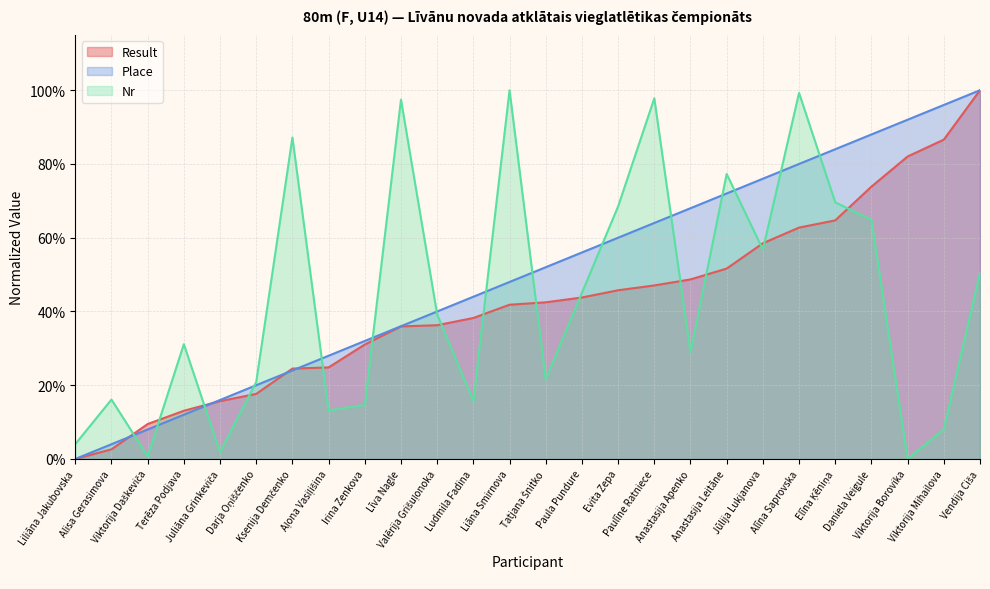

At which label is Nr closest to 0?

Viktorija Borovika